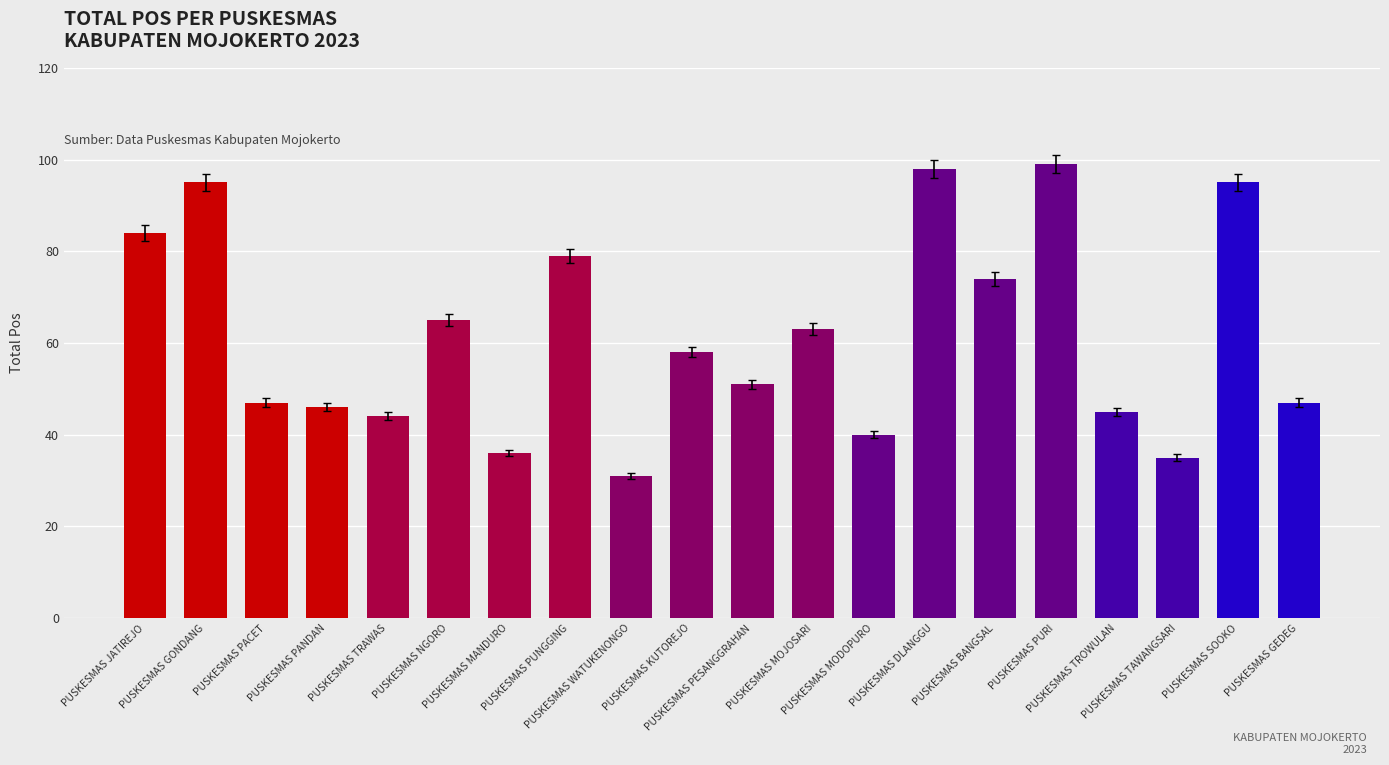

What is the change in value from PUSKESMAS NGORO to PUSKESMAS MODOPURO?

-25